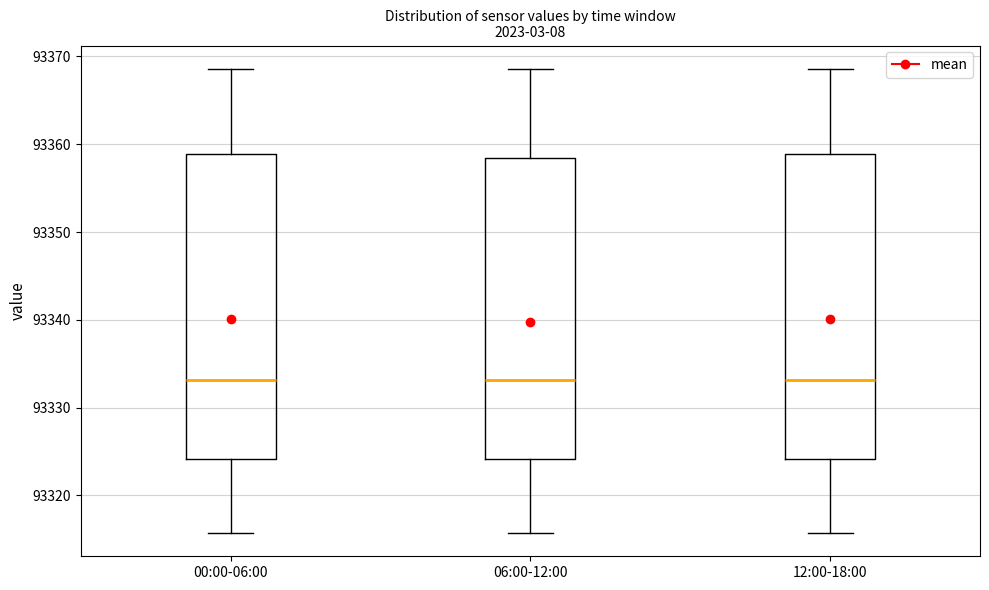

Where is the upper edge of the box for 12:00-18:00 on the y-axis? The values are not printed on the chart, so give them approximately, as read against the axis.

93359